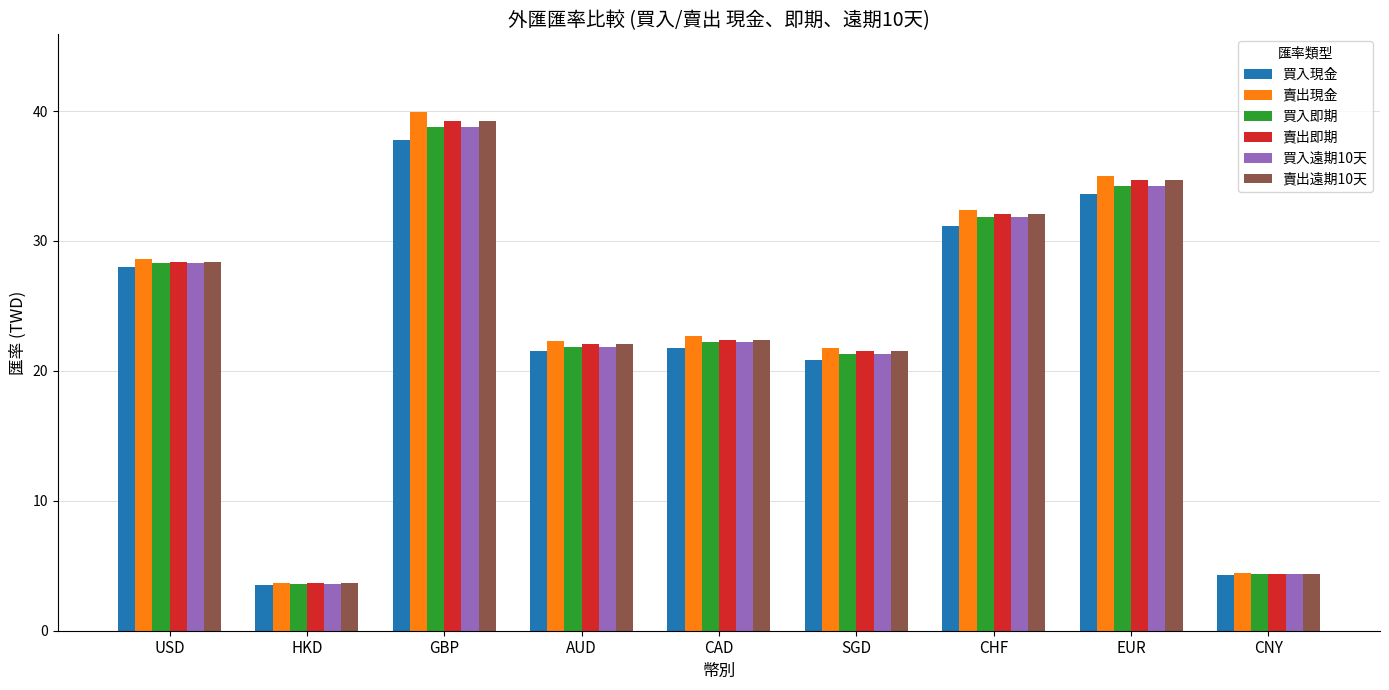

What is the total value across all series at CHF?

191.5